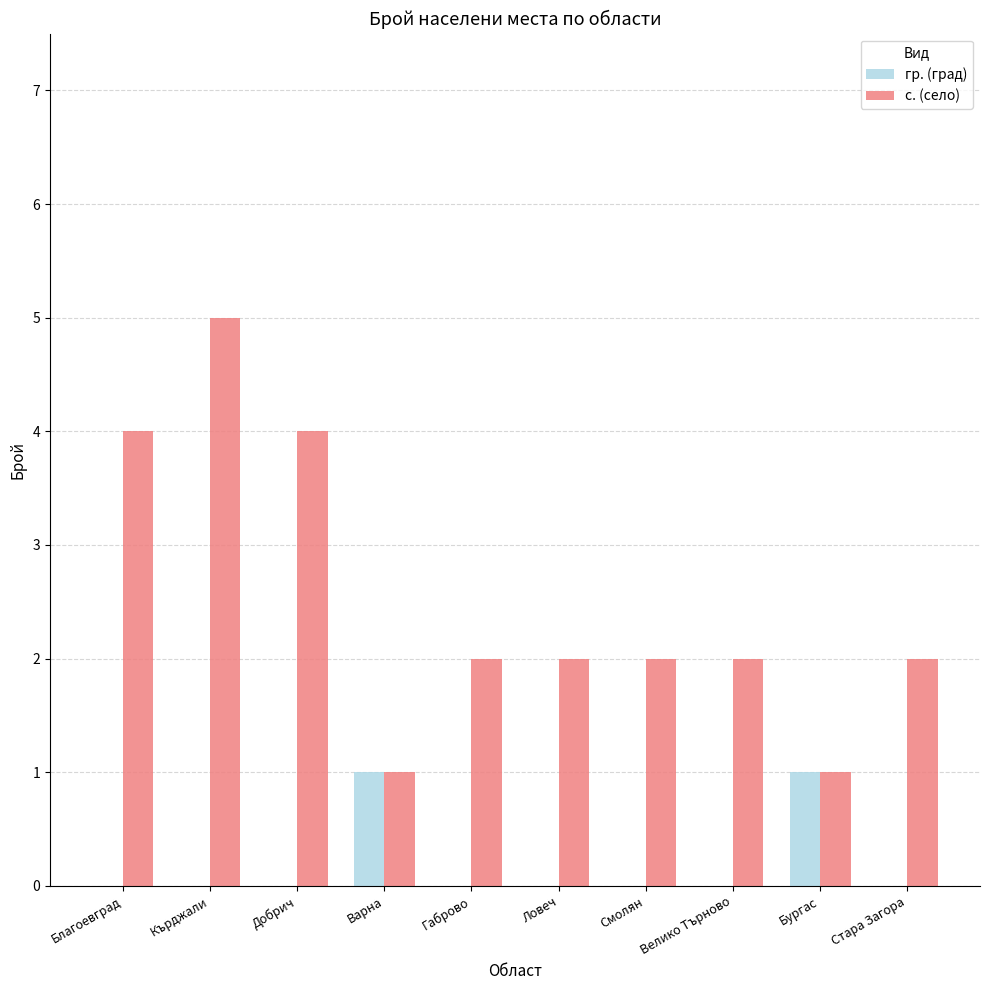

Is it true that с. (село) equals 3 at Велико Търново?

False